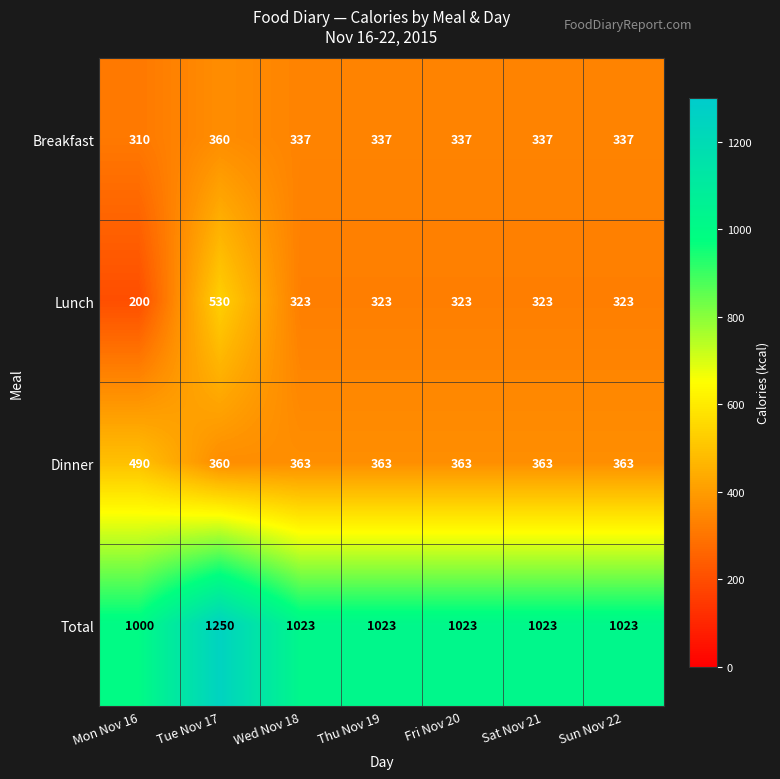

Reading left to right, transcribe all the data shown in this chart.

Breakfast: Mon Nov 16=310	Tue Nov 17=360	Wed Nov 18=337	Thu Nov 19=337	Fri Nov 20=337	Sat Nov 21=337	Sun Nov 22=337
Lunch: Mon Nov 16=200	Tue Nov 17=530	Wed Nov 18=323	Thu Nov 19=323	Fri Nov 20=323	Sat Nov 21=323	Sun Nov 22=323
Dinner: Mon Nov 16=490	Tue Nov 17=360	Wed Nov 18=363	Thu Nov 19=363	Fri Nov 20=363	Sat Nov 21=363	Sun Nov 22=363
Total: Mon Nov 16=1000	Tue Nov 17=1250	Wed Nov 18=1023	Thu Nov 19=1023	Fri Nov 20=1023	Sat Nov 21=1023	Sun Nov 22=1023